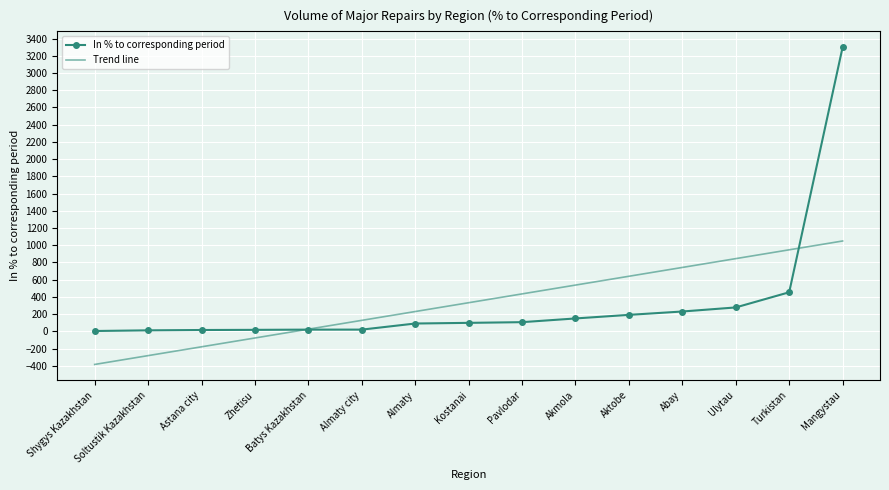

Is the value of Trend line at Almaty greater than the value of In % to corresponding period at Shygys Kazakhstan?

Yes